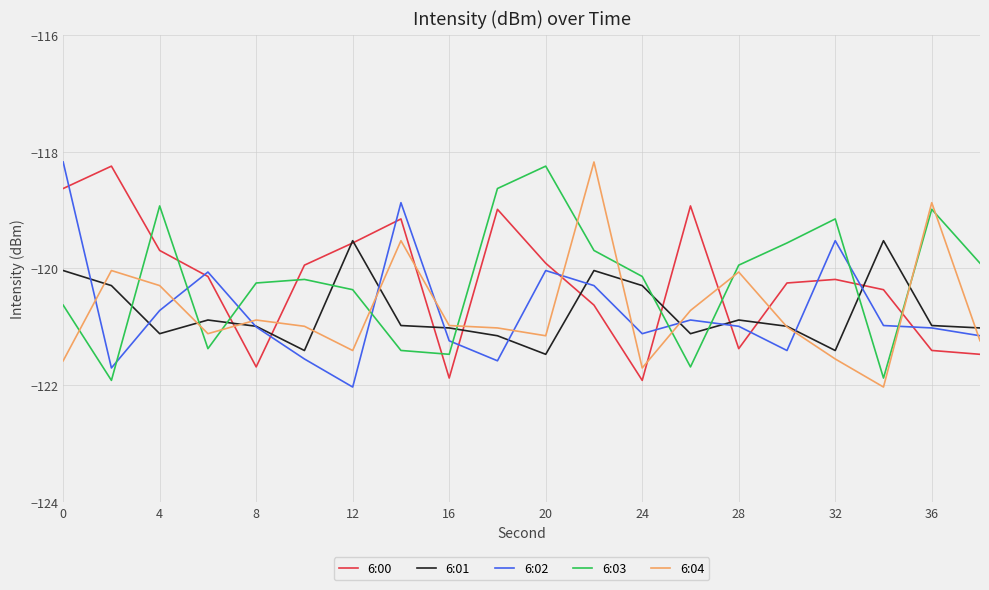

How many series are shown in this chart?

5